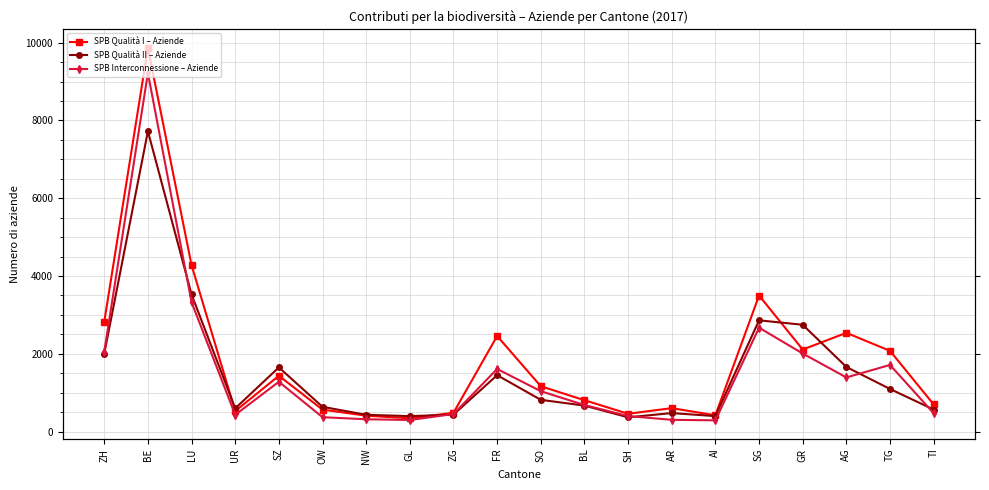

What is the difference between the maximum and second lowest values in the SPB Qualità I – Aziende series?

9459